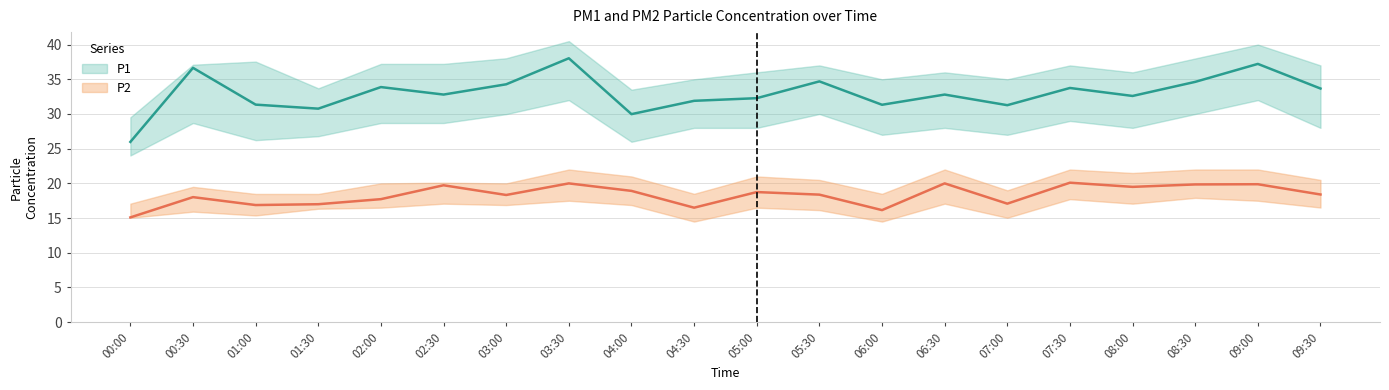

Is the value of P1_upper at 07:30 greater than the value of P2_lower at 04:30?

Yes